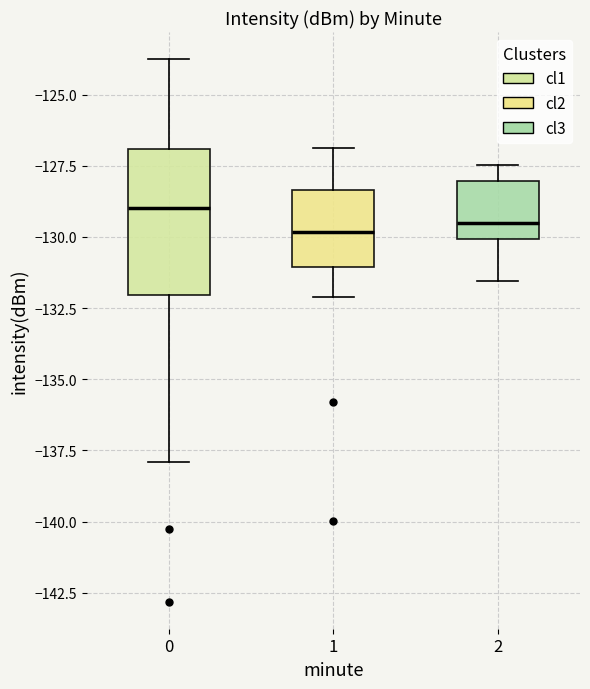

Reading left to right, read every box against the y-axis: the position of its median line, the range the box covers, and the ends of its whiskers. The values are not printed on the chart, so give them approximately, as read against the axis.

0: median -129.0, box -132.0 to -127.0, whiskers -138.0 to -124.0
1: median -130.0, box -131.0 to -128.5, whiskers -132.0 to -127.0
2: median -129.5, box -130.0 to -128.0, whiskers -131.5 to -127.5